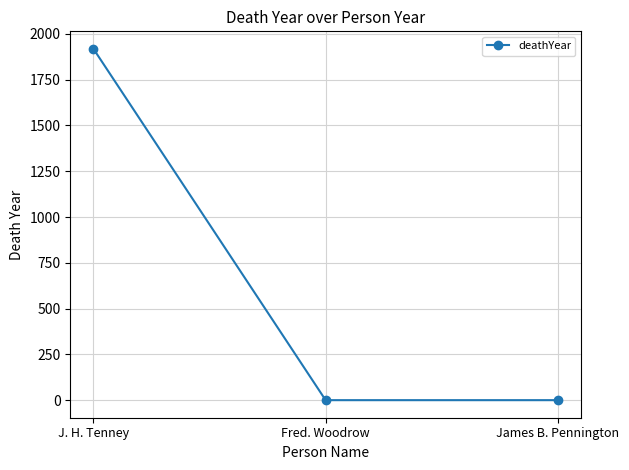

Between J. H. Tenney and James B. Pennington, which is larger?

J. H. Tenney